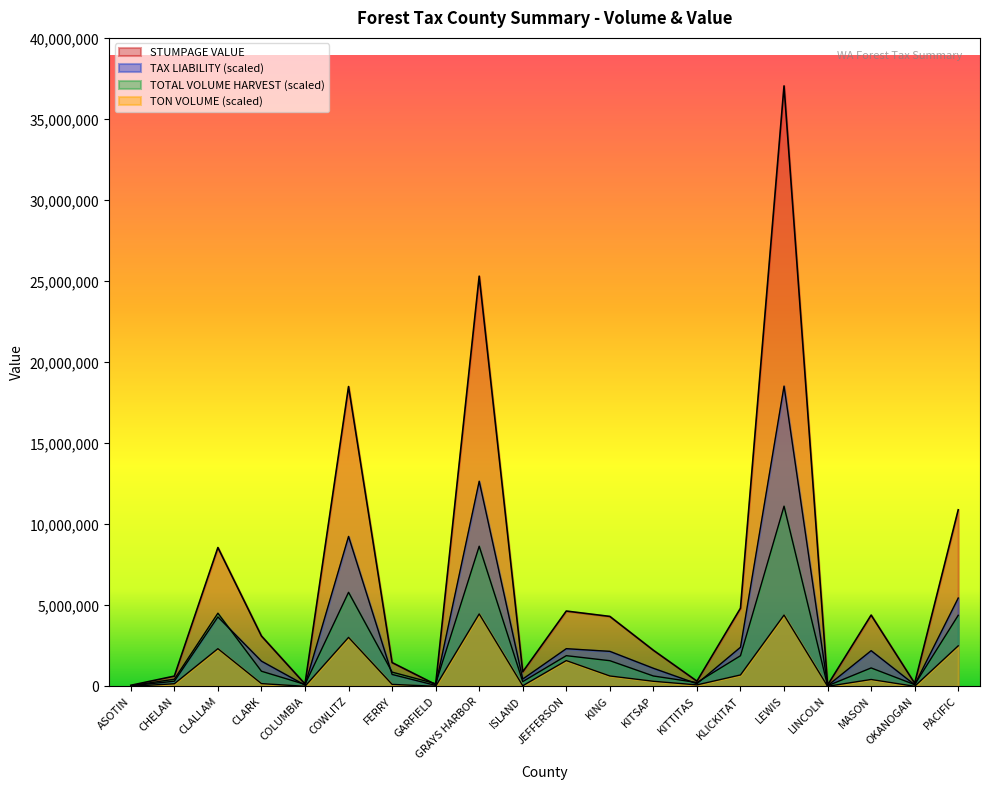

At which category does the chart reach its peak across all series?

LEWIS